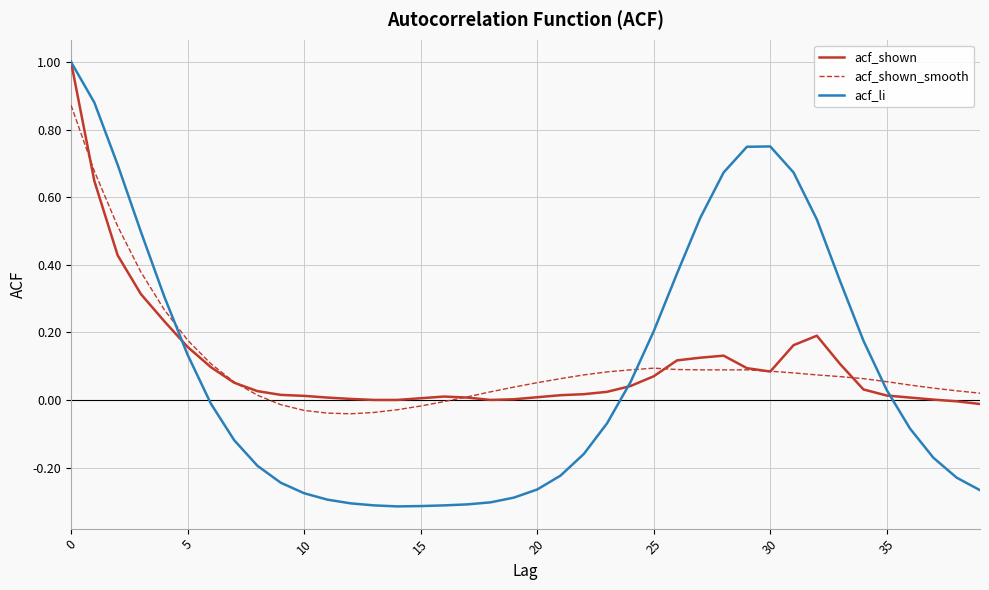

What is the maximum value for acf_li?

1.0